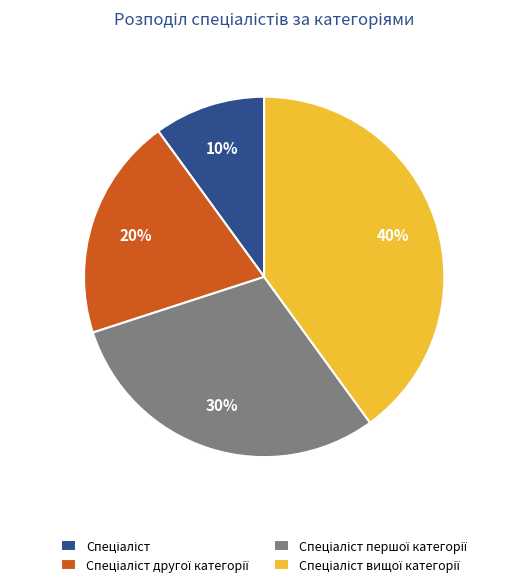

To the nearest percent, what is the average slice percentage?

25%